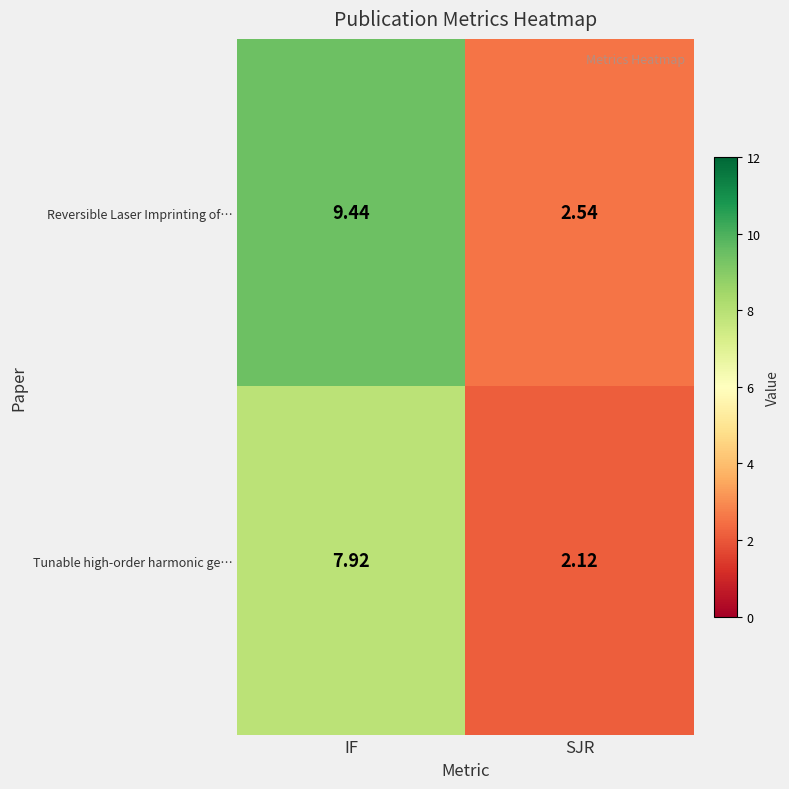

Which series has the largest range (max minus min)?

Reversible Laser Imprinting of…